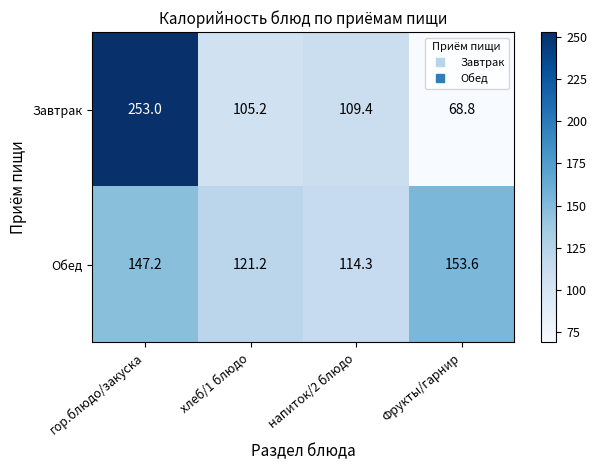

At which category is the sum across all series the highest?

гор.блюдо/закуска